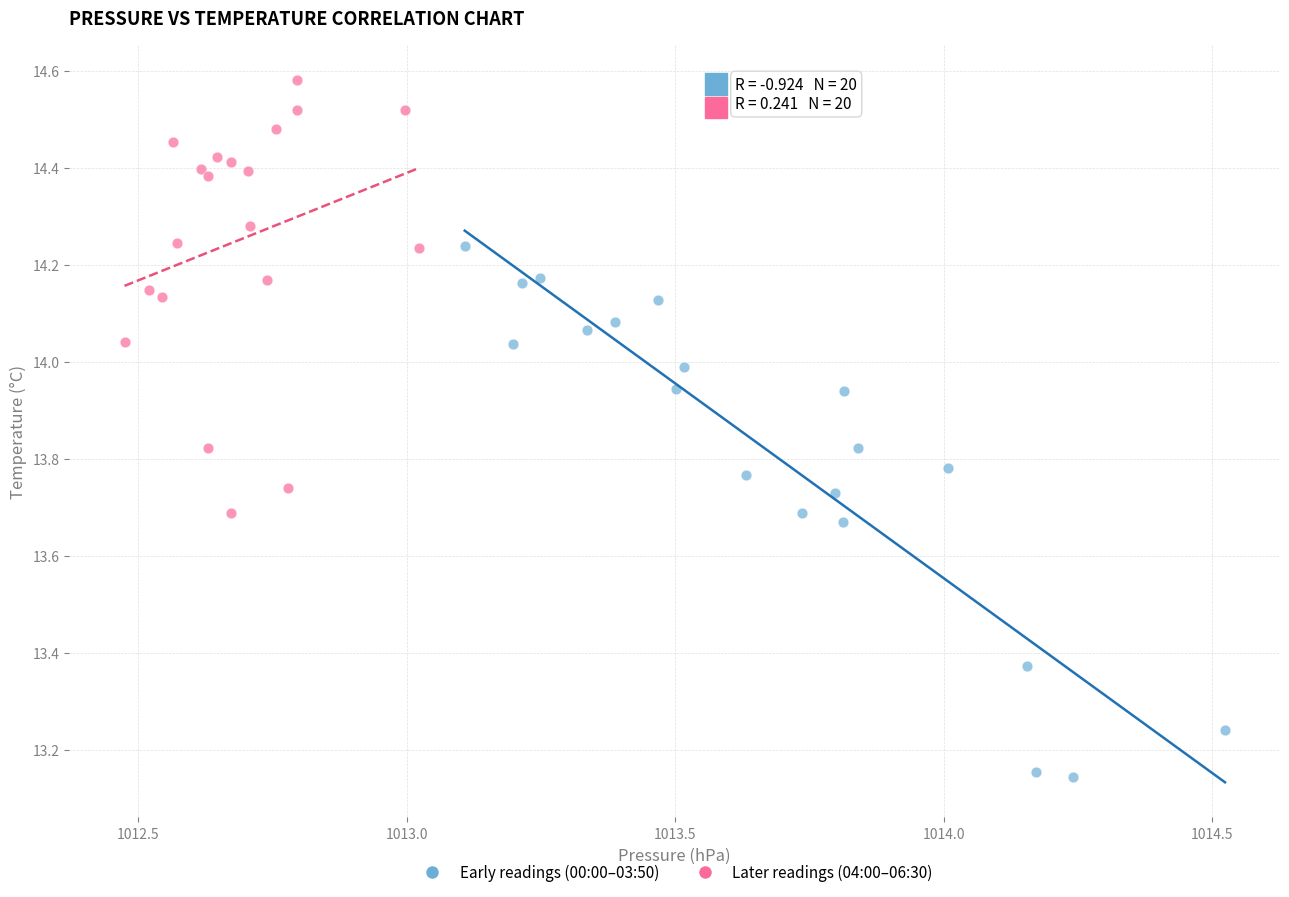

Which series has the widest spread of Y values?

Early readings (00:00–03:50)